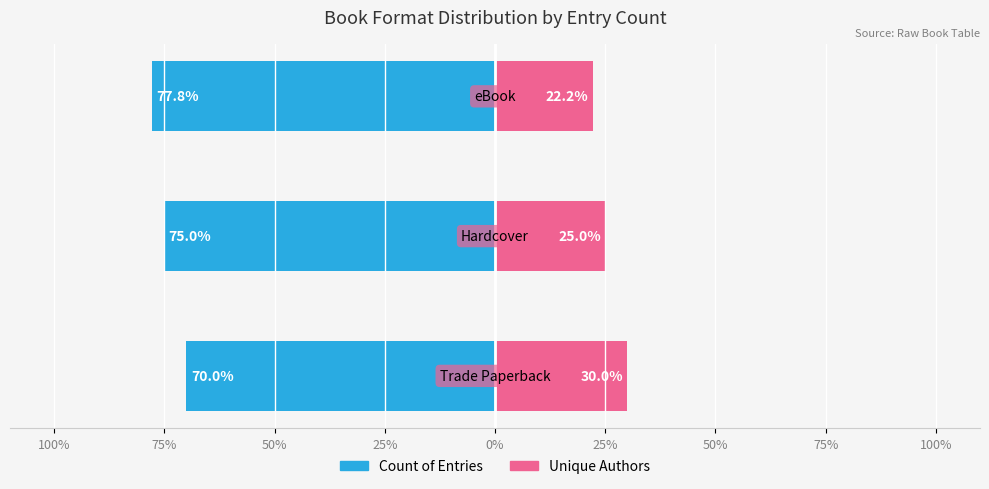

Reading left to right, extract all data points from this chart.

Count of Entries: 100%=-70.0	75%=-75.0	50%=-77.8
Unique Authors: 100%=30.0	75%=25.0	50%=22.2